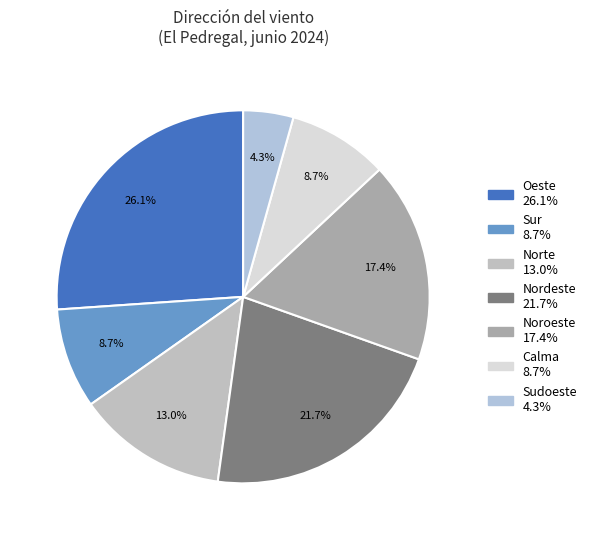

How many segments does this pie chart have?

7